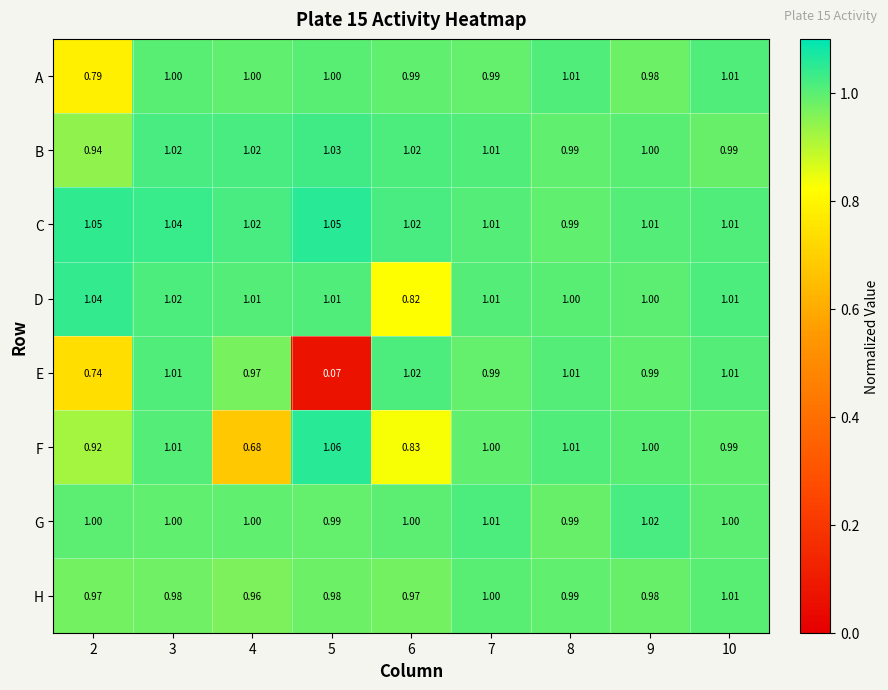

Is the value of G at 5 greater than the value of F at 6?

Yes